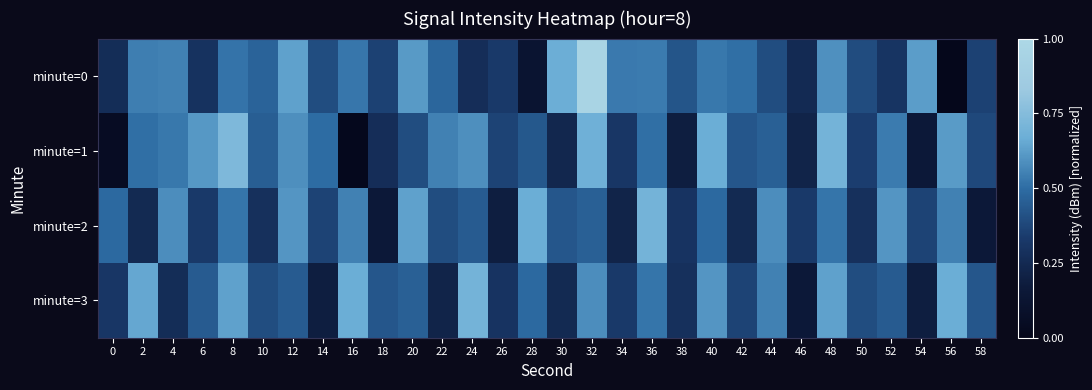

Which series has the largest total across all categories?

minute=0